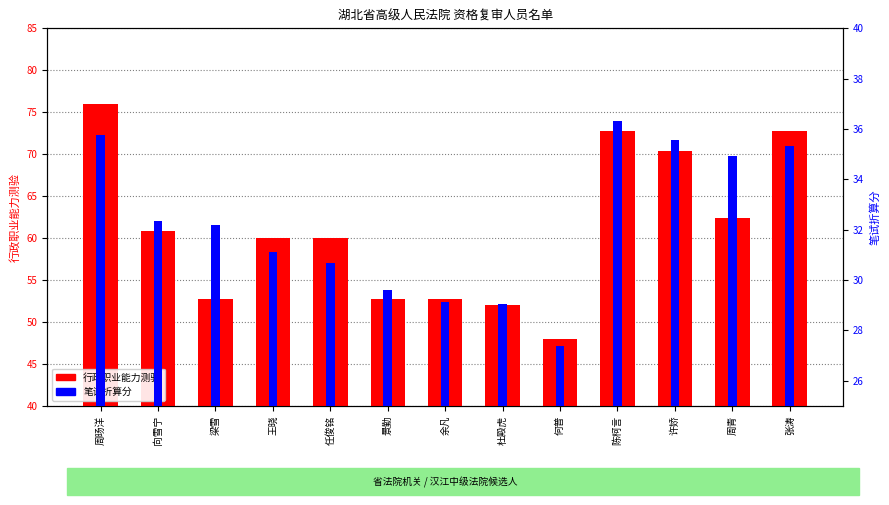

Which series changed the most between 梁雪 and 许娇?

行政职业能力测验